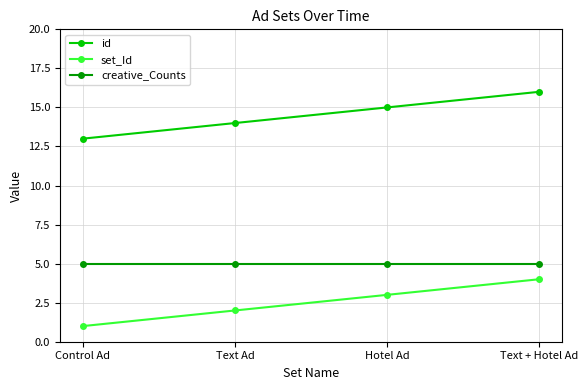

Reading right to left, transcribe all the data shown in this chart.

id: 16	15	14	13
set_Id: 4	3	2	1
creative_Counts: 5	5	5	5